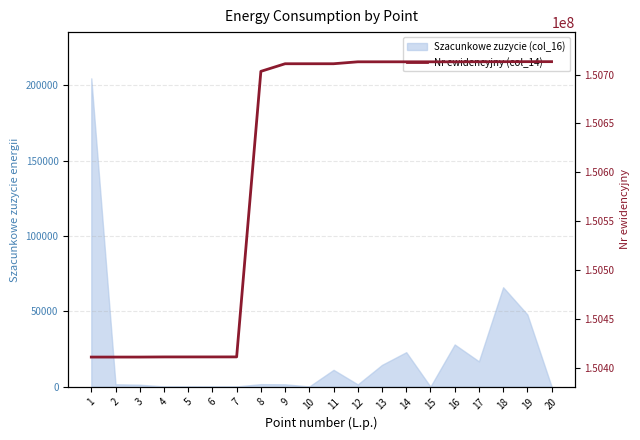

The chart shows a value of 150411003 at 3. True or false?

True